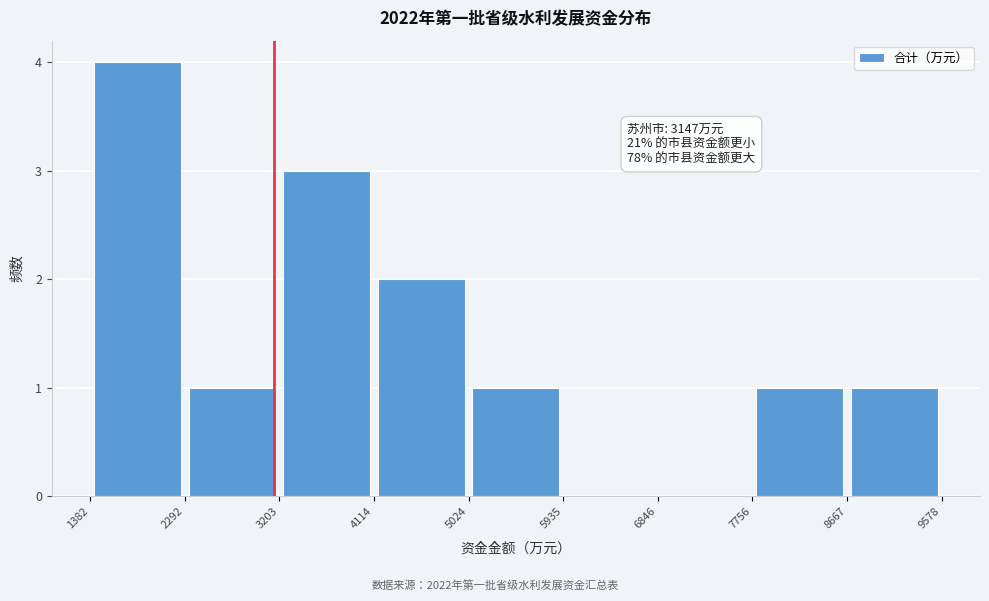

Which range on the x-axis has the tallest bar?

1382 to 2292